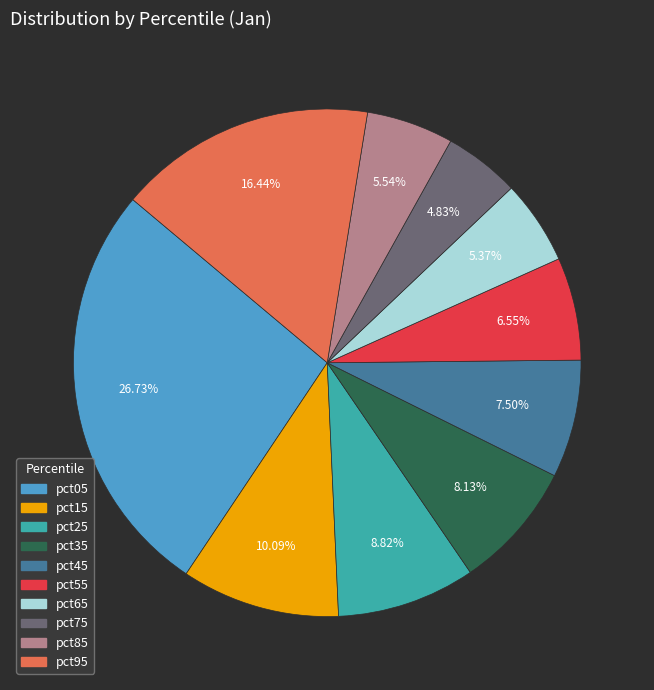

Does any single category account for the majority?

No